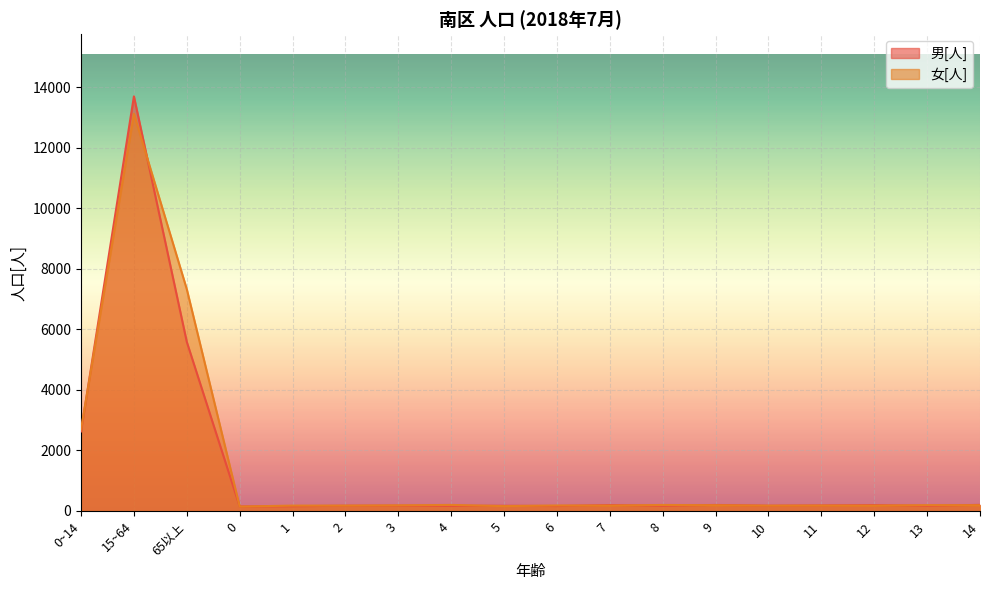

How many series are shown in this chart?

2